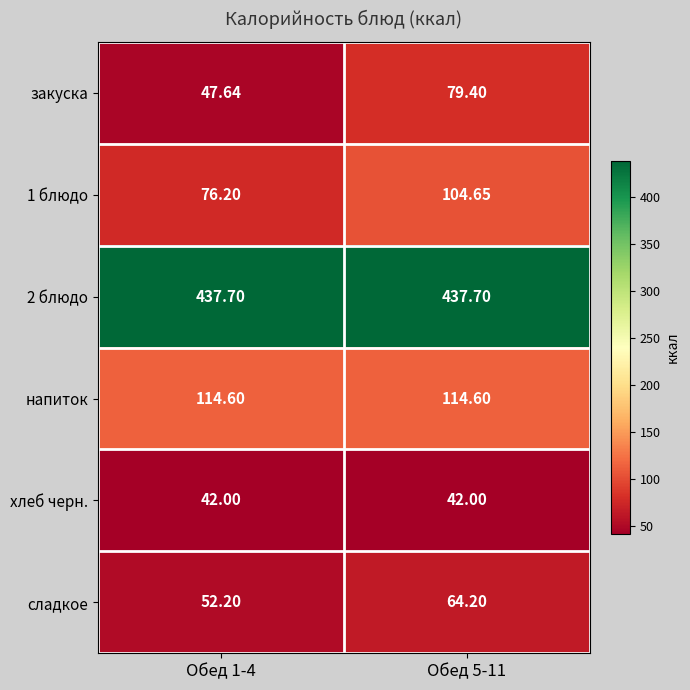

Between Обед 1-4 and Обед 5-11, which series saw the biggest shift?

закуска